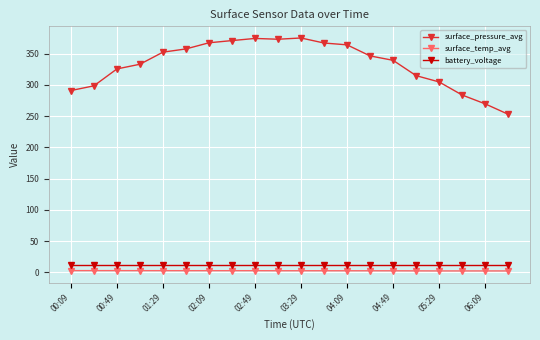

What is the value of the battery_voltage point at the 6th from the left?

12.5